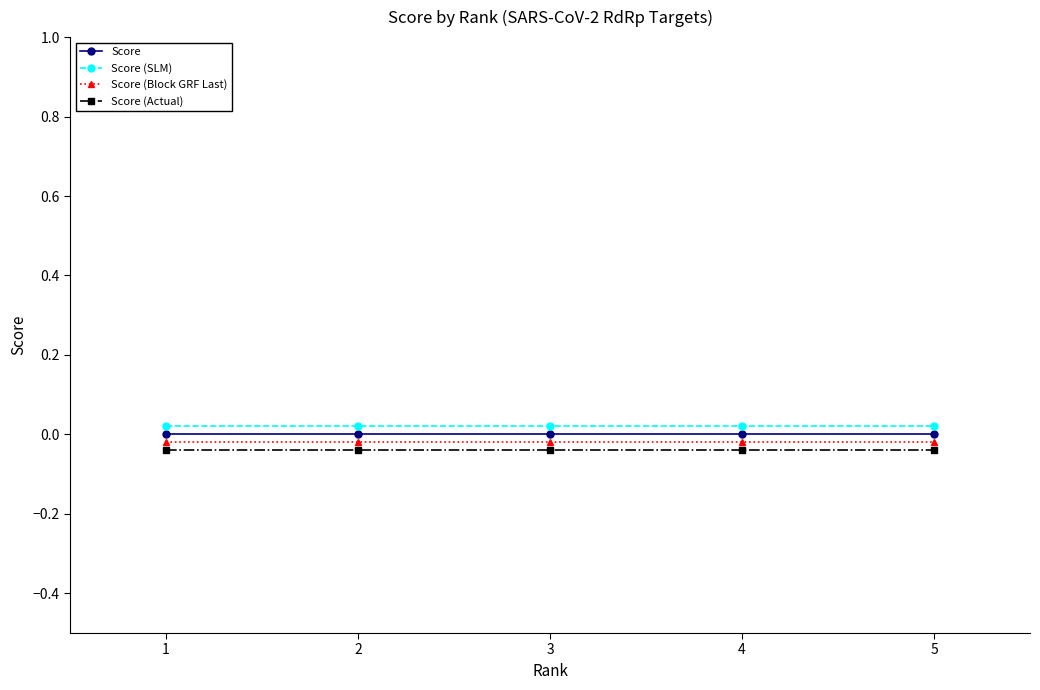

At 1, list the series in order from smallest to largest.

Score (Actual), Score (Block GRF Last), Score, Score (SLM)